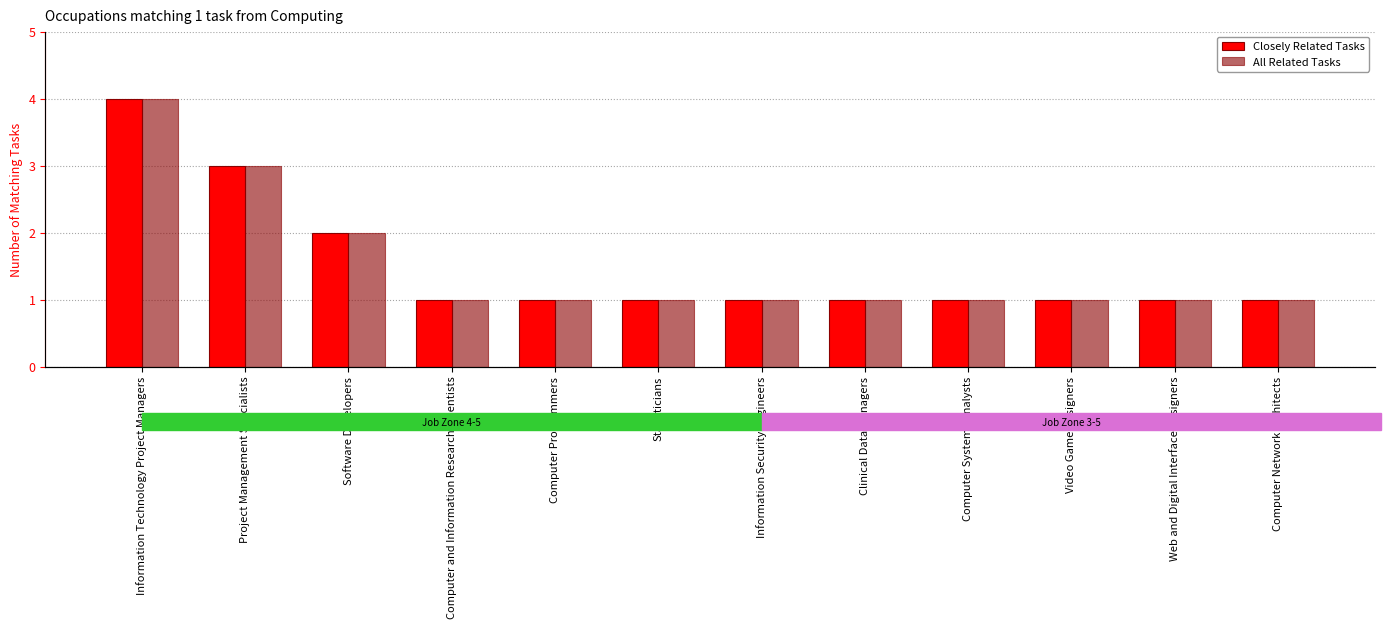

Reading left to right, what are all the values shown in this chart?

Closely Related Tasks: 4	3	2	1	1	1	1	1	1	1	1	1
All Related Tasks: 4	3	2	1	1	1	1	1	1	1	1	1